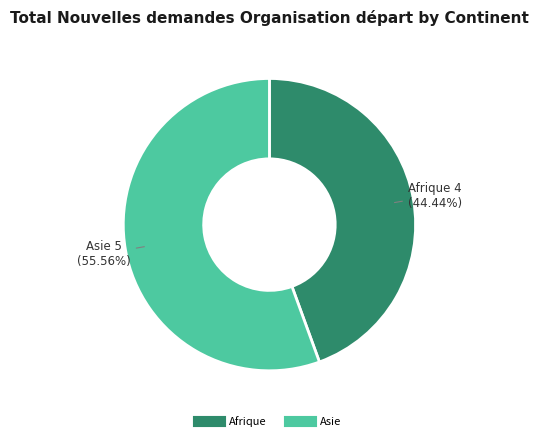

How many segments does this pie chart have?

2